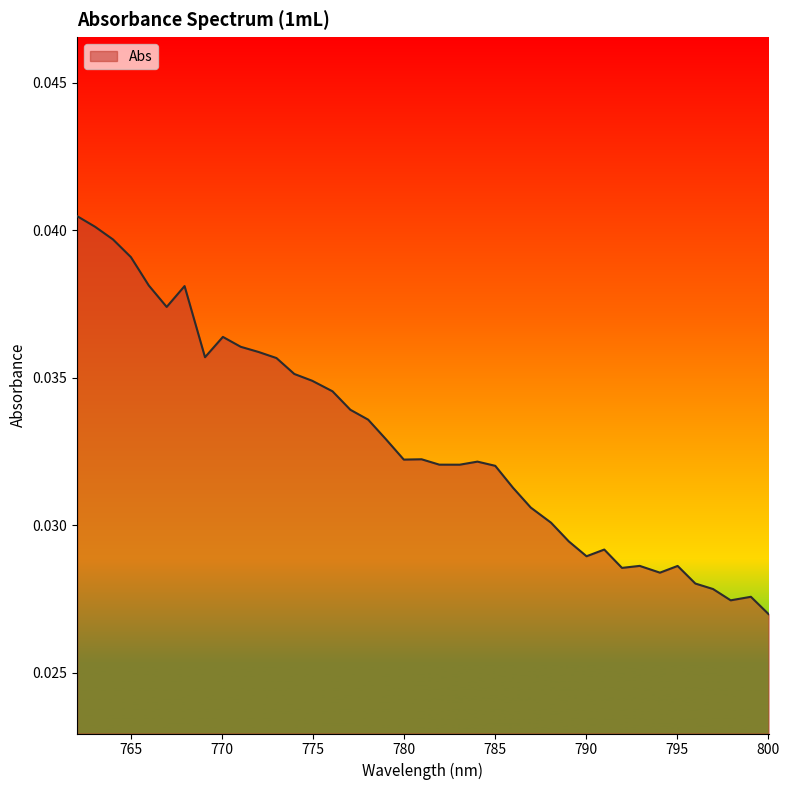

True or false: the data has more than 2 interior local peaks.

True